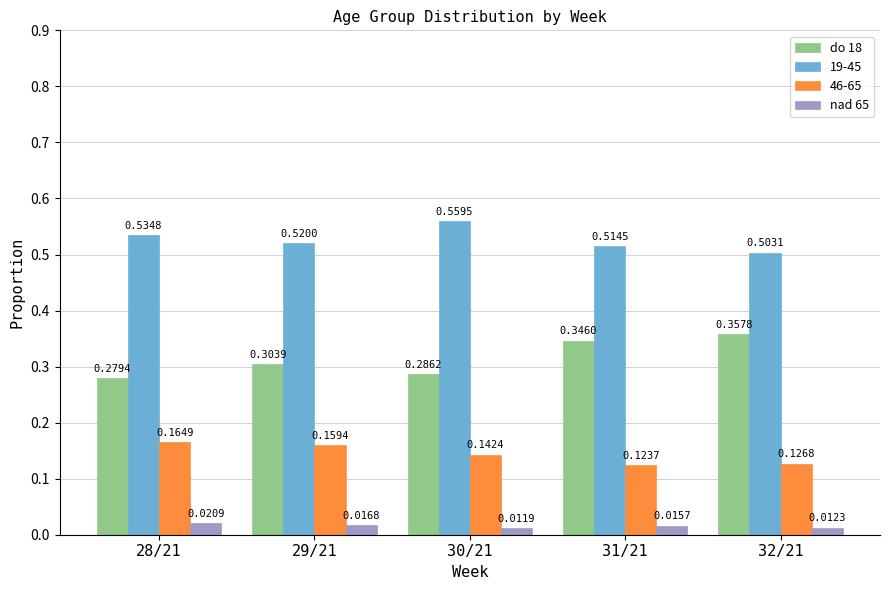

Rank the series at 32/21 from highest to lowest value.

19-45, do 18, 46-65, nad 65